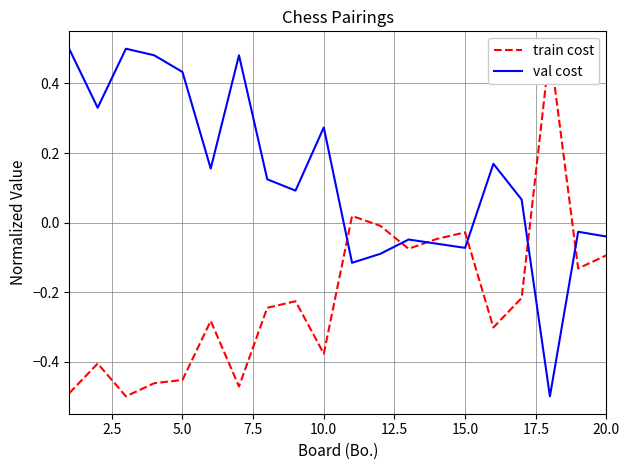

How many values in the train cost series are below 0?

18